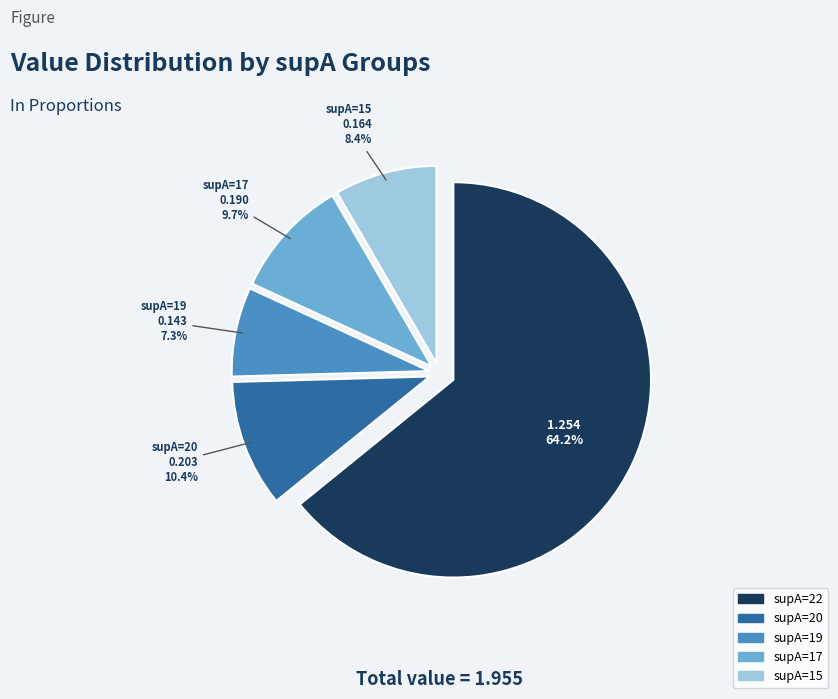

Do supA=15 and supA=19 together represent more than half of the pie?

No